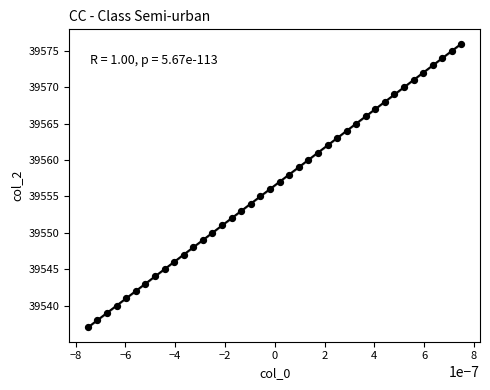

What is the range of Y values (max minus min)?

39